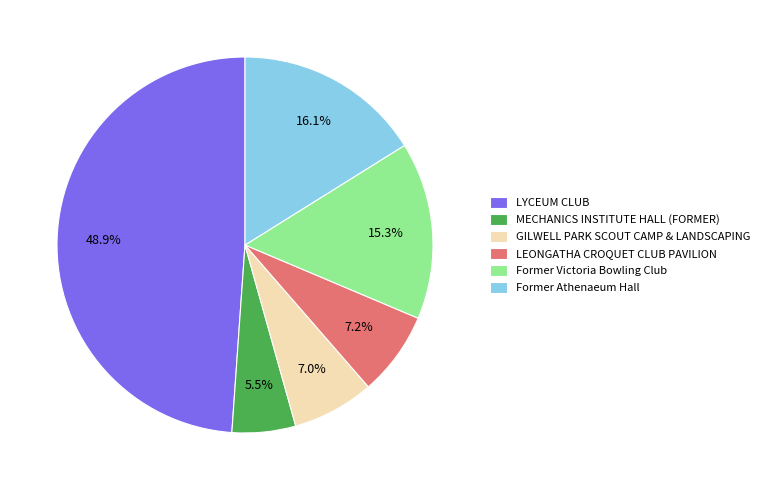

Which slice is the largest?

LYCEUM CLUB